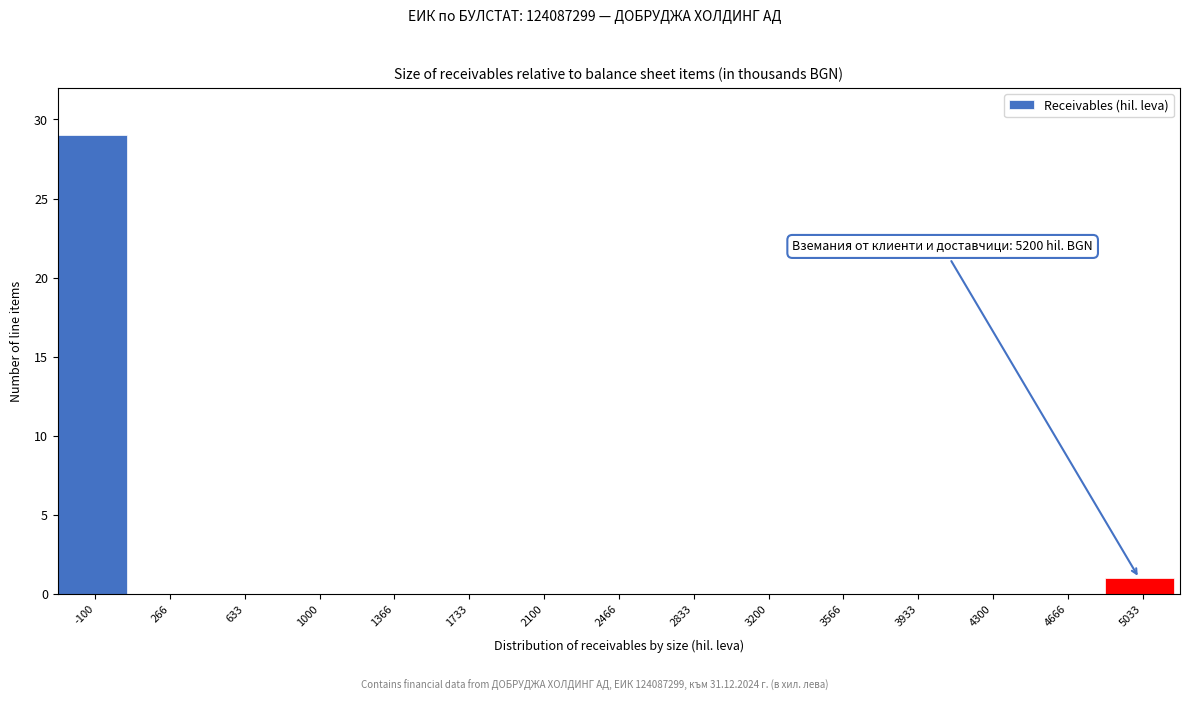

Reading left to right, list all the values displayed in this chart.

-100=29	266=0	633=0	1000=0	1366=0	1733=0	2100=0	2466=0	2833=0	3200=0	3566=0	3933=0	4300=0	4666=0	5033=1